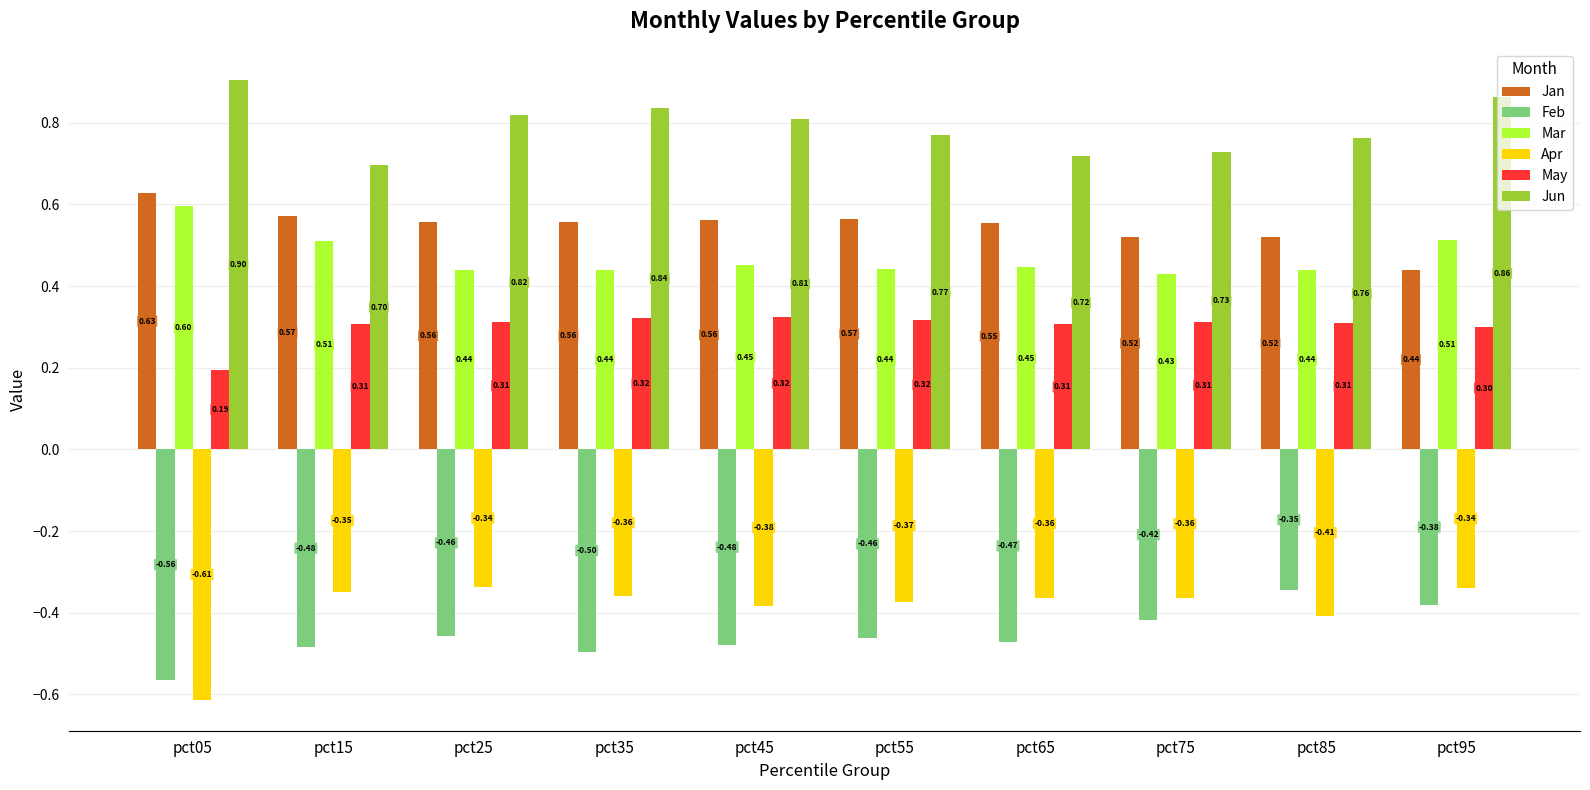

Rank the series at pct45 from lowest to highest value.

Feb, Apr, May, Mar, Jan, Jun